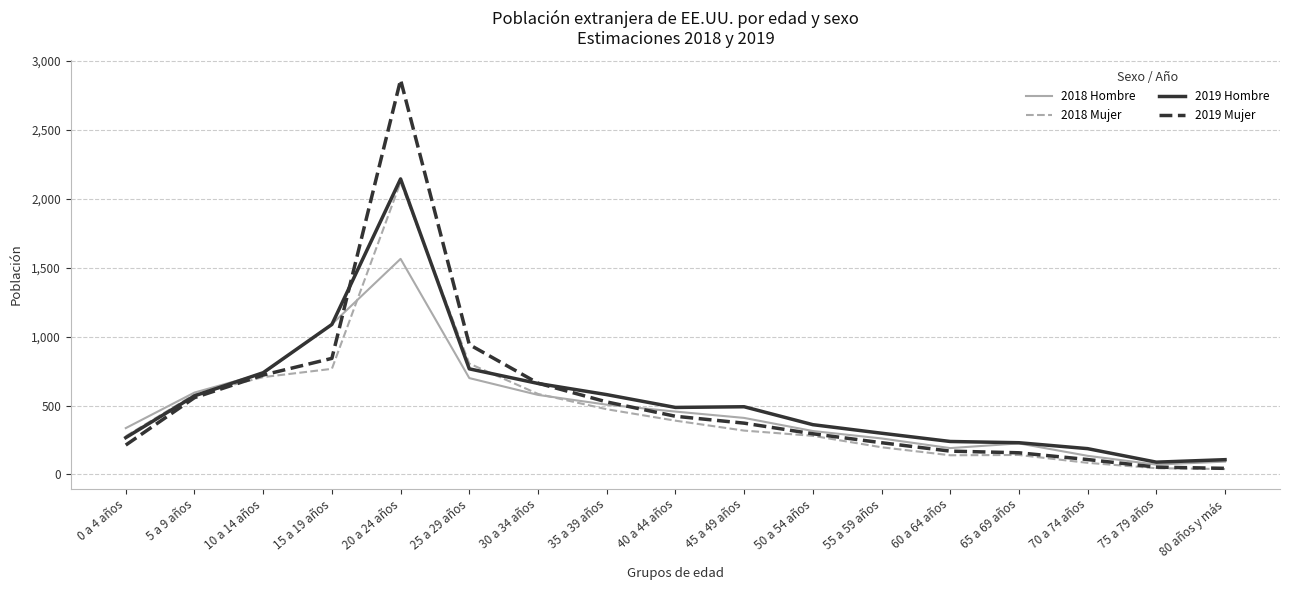

What is the sum of the 2019 Hombre values at 80 años y más and 30 a 34 años?

767